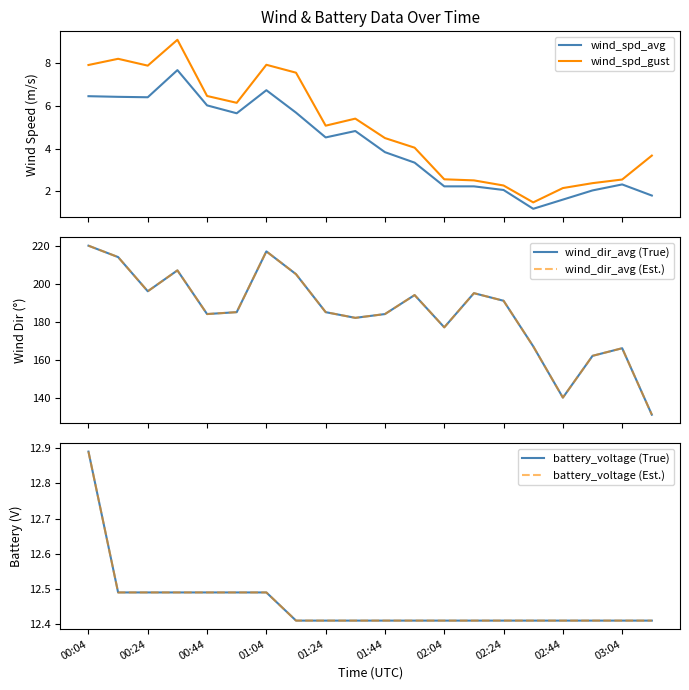

What is the value of the battery_voltage (Est.) point at the 17th from the left?

12.4